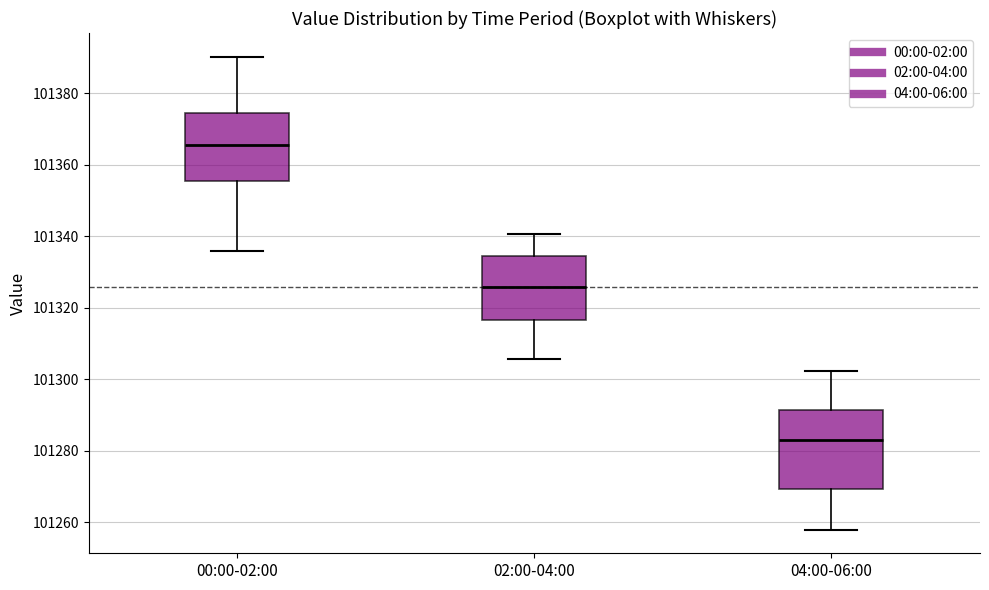

Which box's median line is the highest?

00:00-02:00